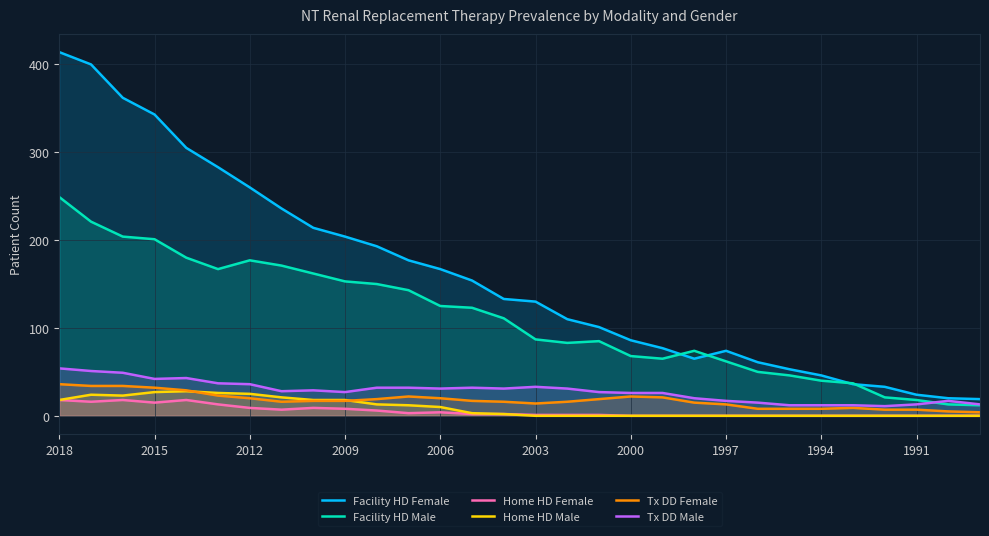

The Home HD Female series shows 3 at 13. True or false?

False